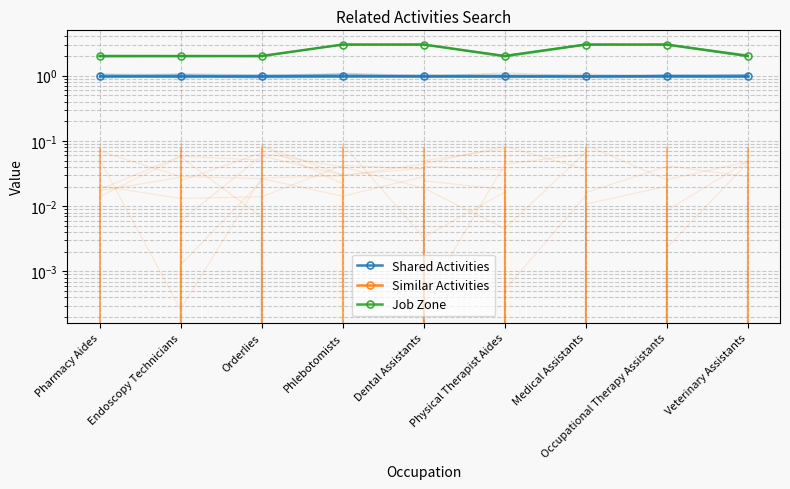

What is the highest value of the Shared Activities series?

1